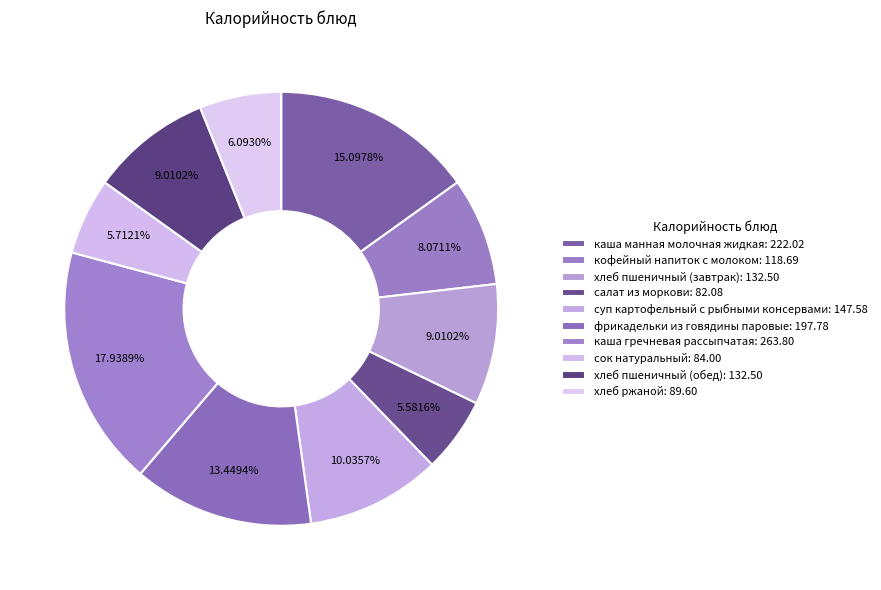

To the nearest percent, what percentage of the pie is салат из моркови?

6%